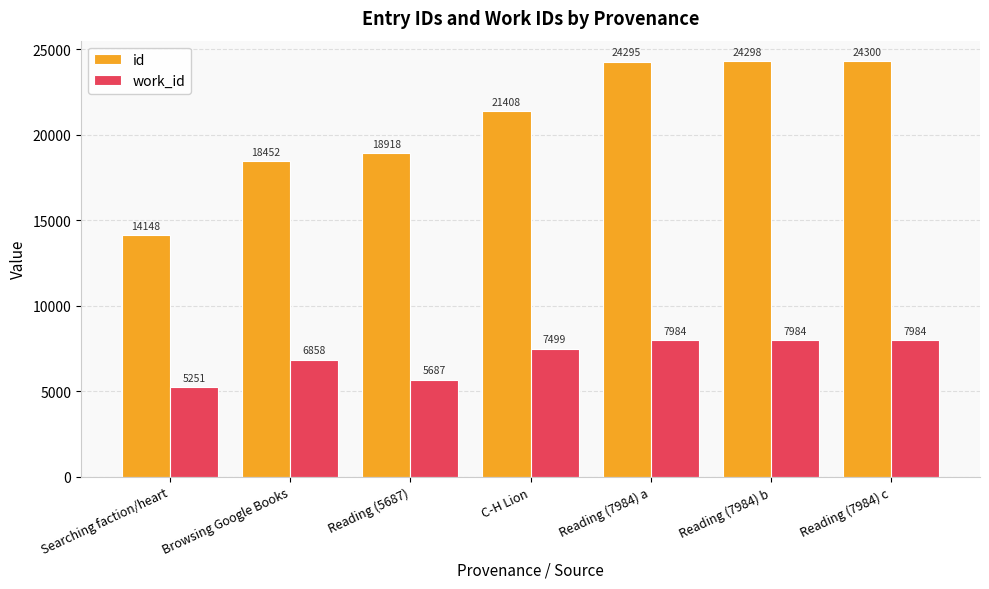

What is the difference between the highest and lowest values at Reading (7984) b?

16314